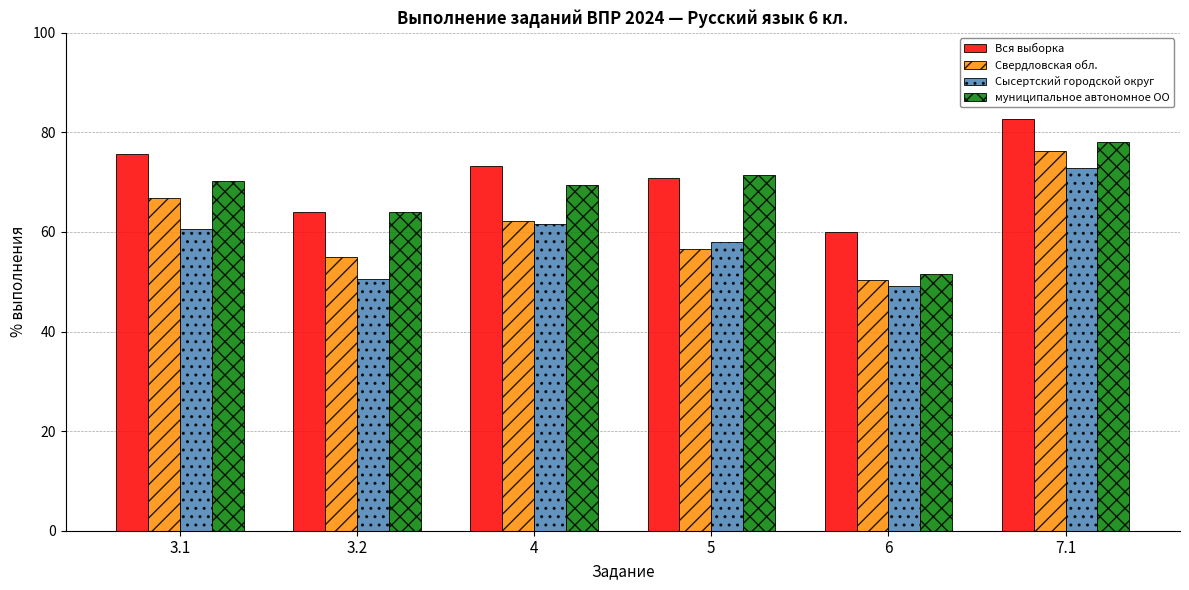

How many bars are there in each group?

4